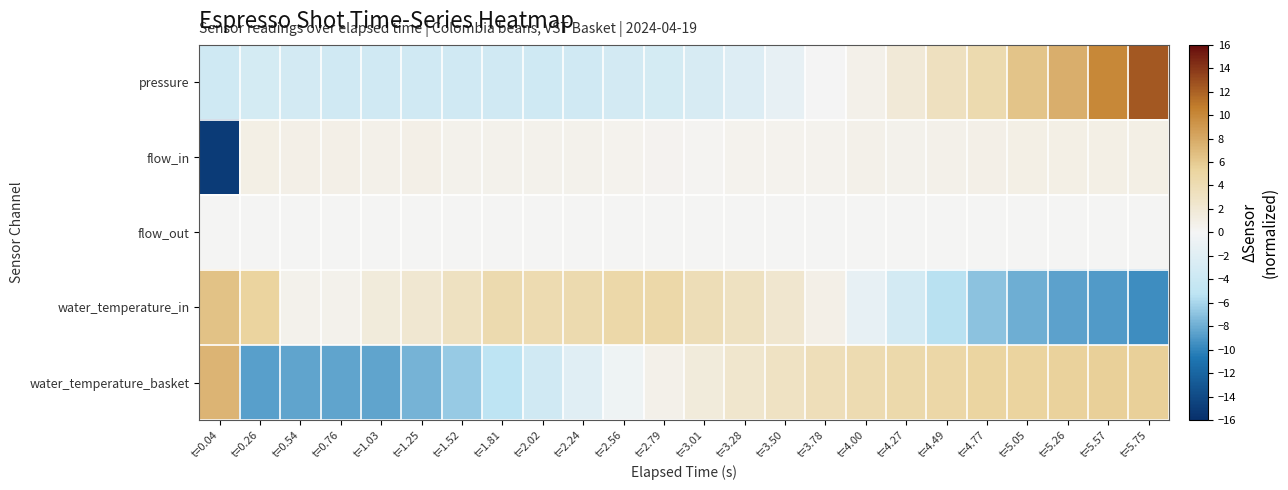

What is the total value across all series at t=2.24?

-0.6